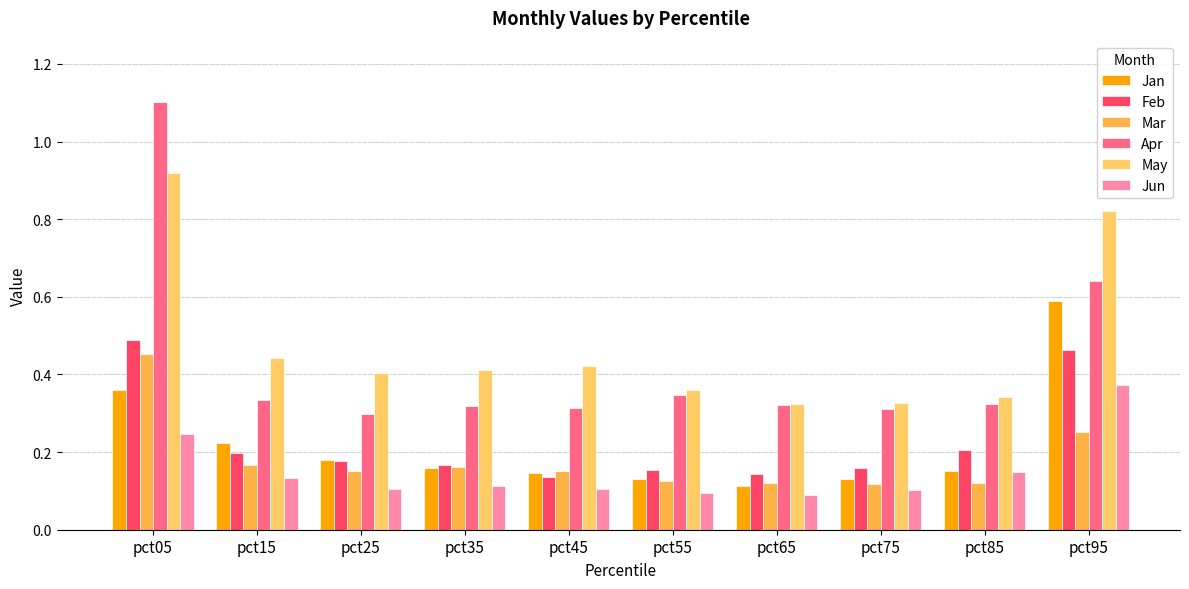

Reading left to right, list all the values displayed in this chart.

Jan: pct05=0.4	pct15=0.2	pct25=0.2	pct35=0.2	pct45=0.1	pct55=0.1	pct65=0.1	pct75=0.1	pct85=0.2	pct95=0.6
Feb: pct05=0.5	pct15=0.2	pct25=0.2	pct35=0.2	pct45=0.1	pct55=0.2	pct65=0.1	pct75=0.2	pct85=0.2	pct95=0.5
Mar: pct05=0.5	pct15=0.2	pct25=0.2	pct35=0.2	pct45=0.2	pct55=0.1	pct65=0.1	pct75=0.1	pct85=0.1	pct95=0.3
Apr: pct05=1.1	pct15=0.3	pct25=0.3	pct35=0.3	pct45=0.3	pct55=0.3	pct65=0.3	pct75=0.3	pct85=0.3	pct95=0.6
May: pct05=0.9	pct15=0.4	pct25=0.4	pct35=0.4	pct45=0.4	pct55=0.4	pct65=0.3	pct75=0.3	pct85=0.3	pct95=0.8
Jun: pct05=0.2	pct15=0.1	pct25=0.1	pct35=0.1	pct45=0.1	pct55=0.1	pct65=0.1	pct75=0.1	pct85=0.1	pct95=0.4